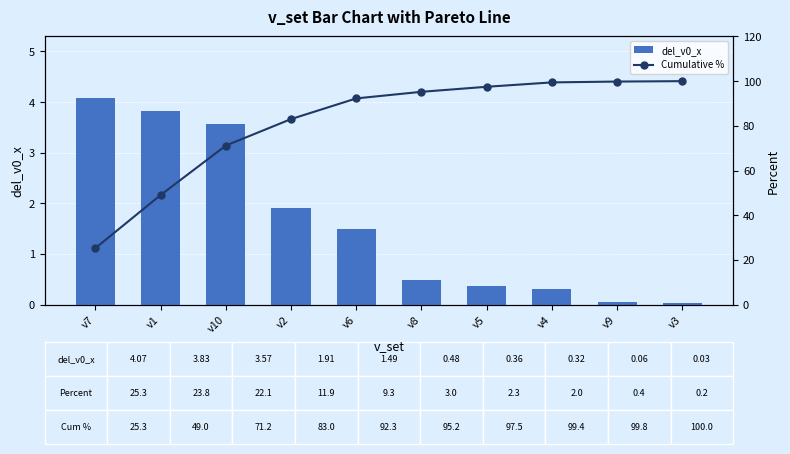

What is the label of the 7th bar from the left?

v5